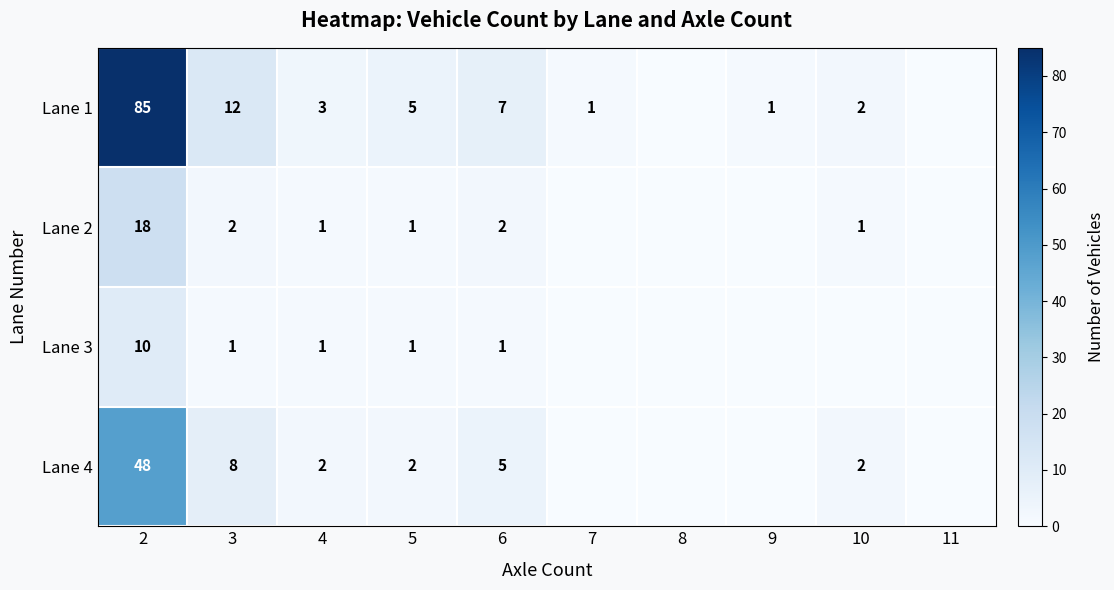

Is it true that Lane 2 equals 24 at 2?

False